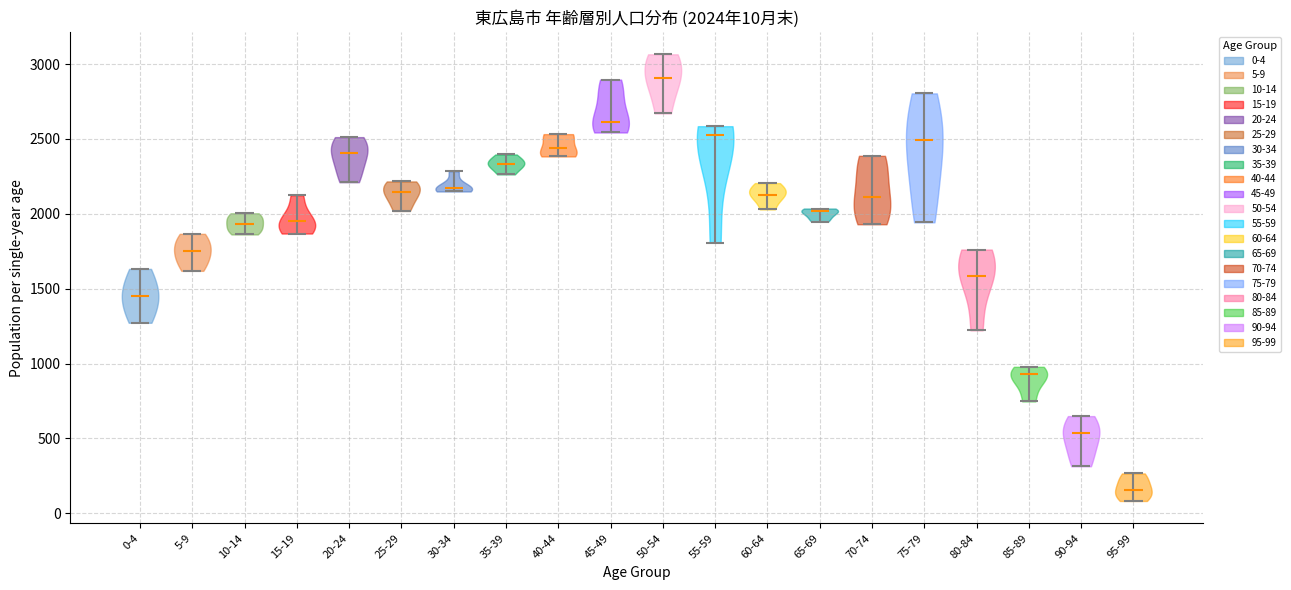

Which violin has the lowest median line?

95-99